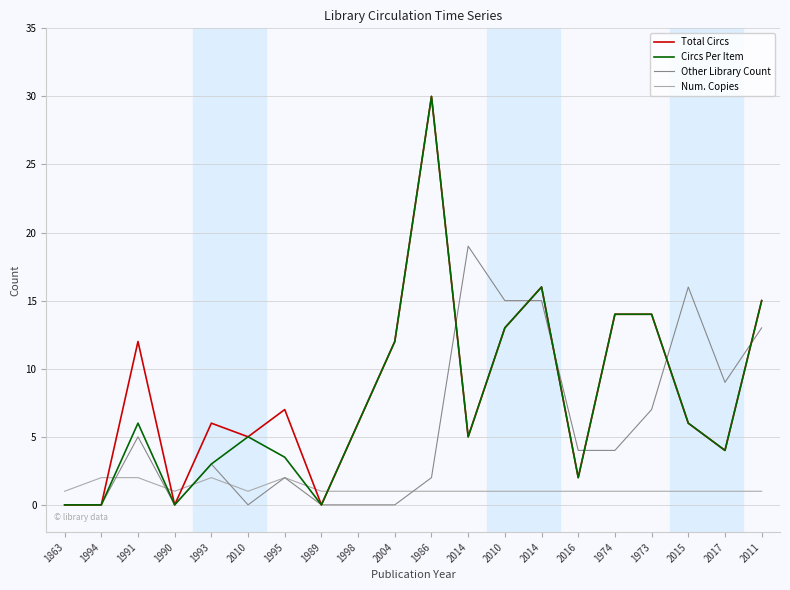

The Num. Copies series shows 0.3 at 2015. True or false?

False